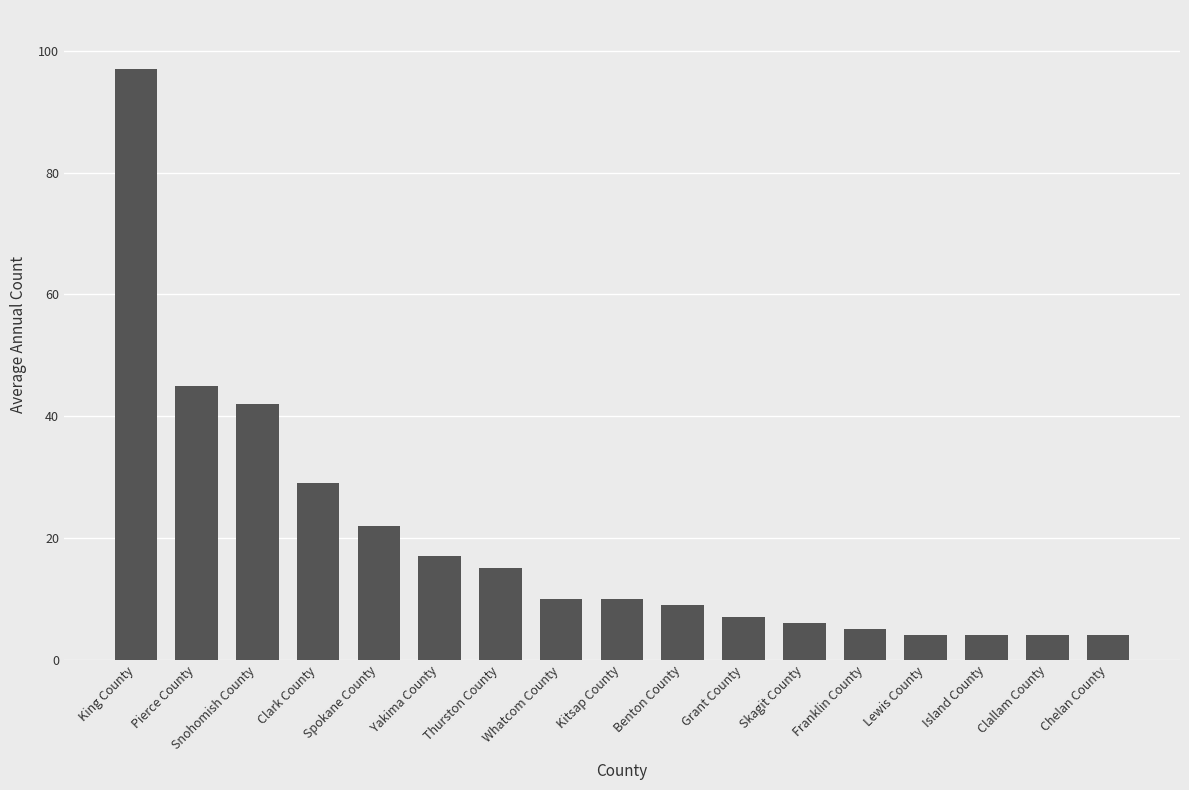

What is the sum of the values at Grant County and Benton County?

16